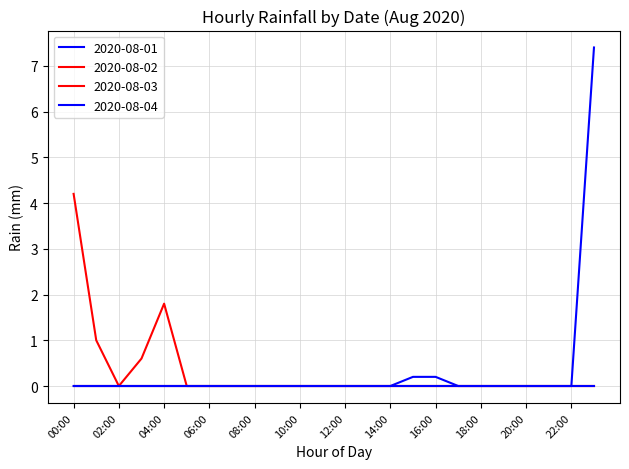

Reading right to left, what are all the values shown in this chart?

2020-08-01: 23:00=7.4	22:00=0.0	21:00=0.0	20:00=0.0	19:00=0.0	18:00=0.0	17:00=0.0	16:00=0.2	15:00=0.2	14:00=0.0	13:00=0.0	12:00=0.0	11:00=0.0	10:00=0.0	09:00=0.0	08:00=0.0	07:00=0.0	06:00=0.0	05:00=0.0	04:00=0.0	03:00=0.0	02:00=0.0	01:00=0.0	00:00=0.0
2020-08-02: 23:00=0.0	22:00=0.0	21:00=0.0	20:00=0.0	19:00=0.0	18:00=0.0	17:00=0.0	16:00=0.0	15:00=0.0	14:00=0.0	13:00=0.0	12:00=0.0	11:00=0.0	10:00=0.0	09:00=0.0	08:00=0.0	07:00=0.0	06:00=0.0	05:00=0.0	04:00=1.8	03:00=0.6	02:00=0.0	01:00=1.0	00:00=4.2